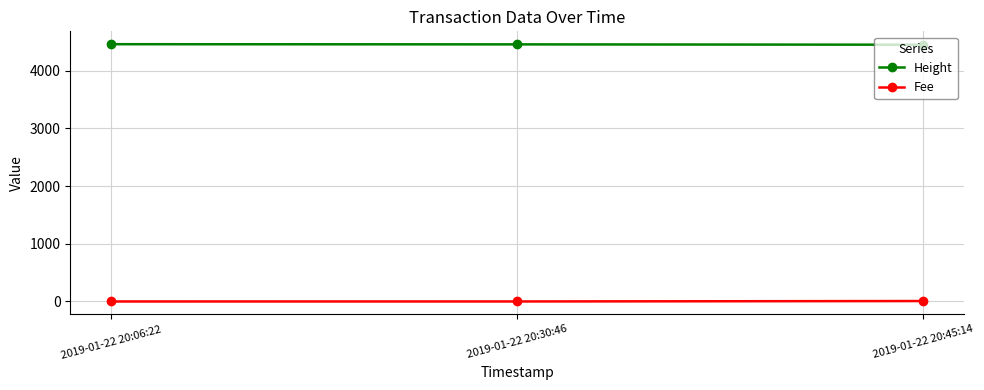

What is the value of the Height point at the 1st from the left?

4462.0